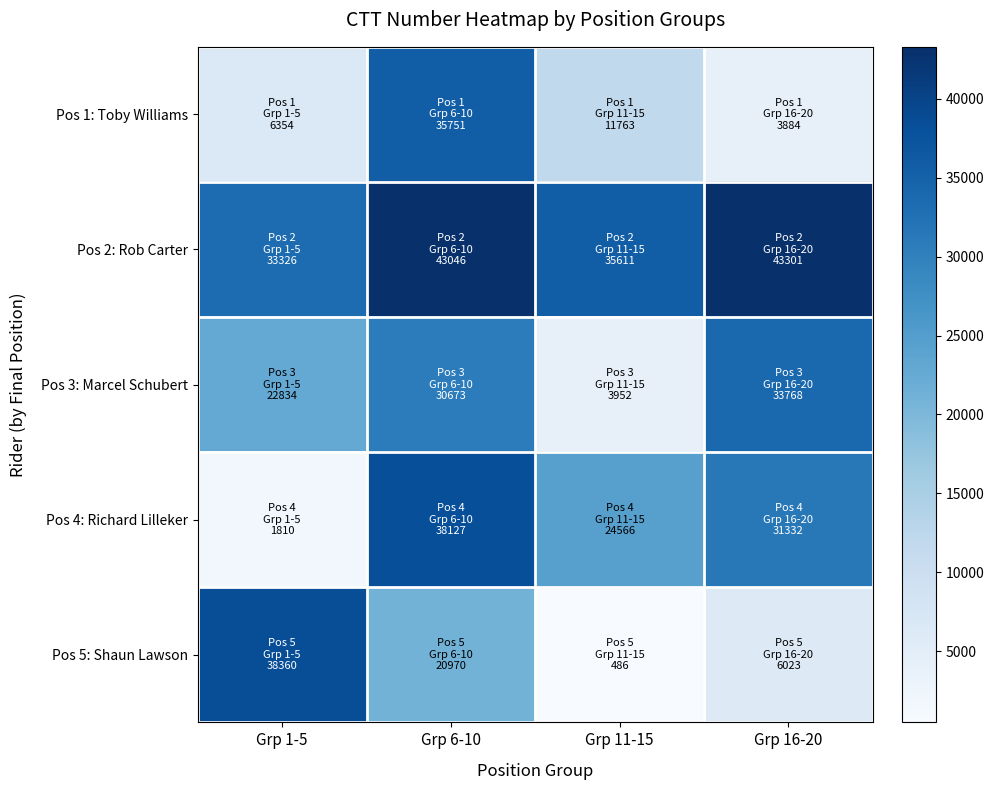

Which label corresponds to the largest value in the chart?

Grp 16-20